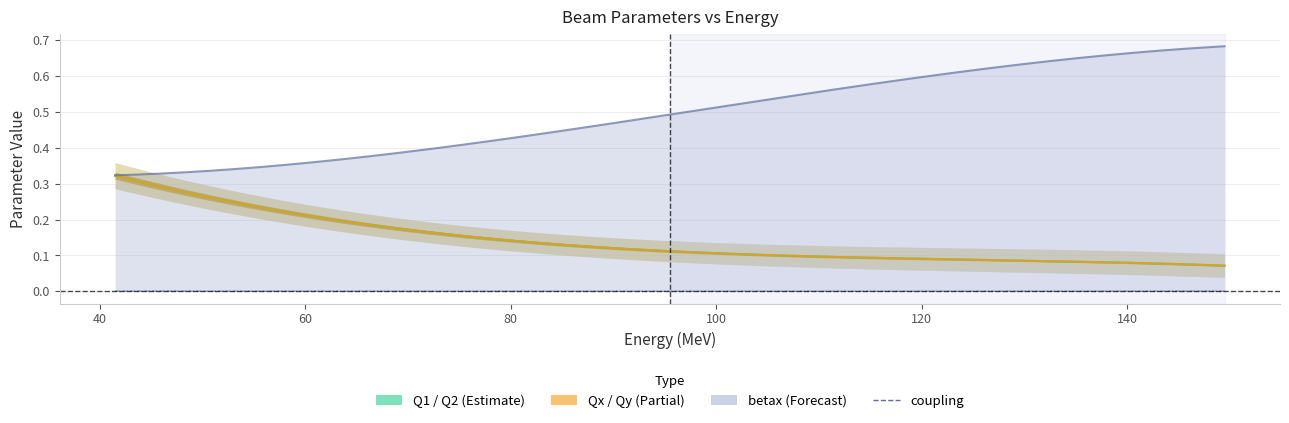

What is the sum of all Qx values?

0.8